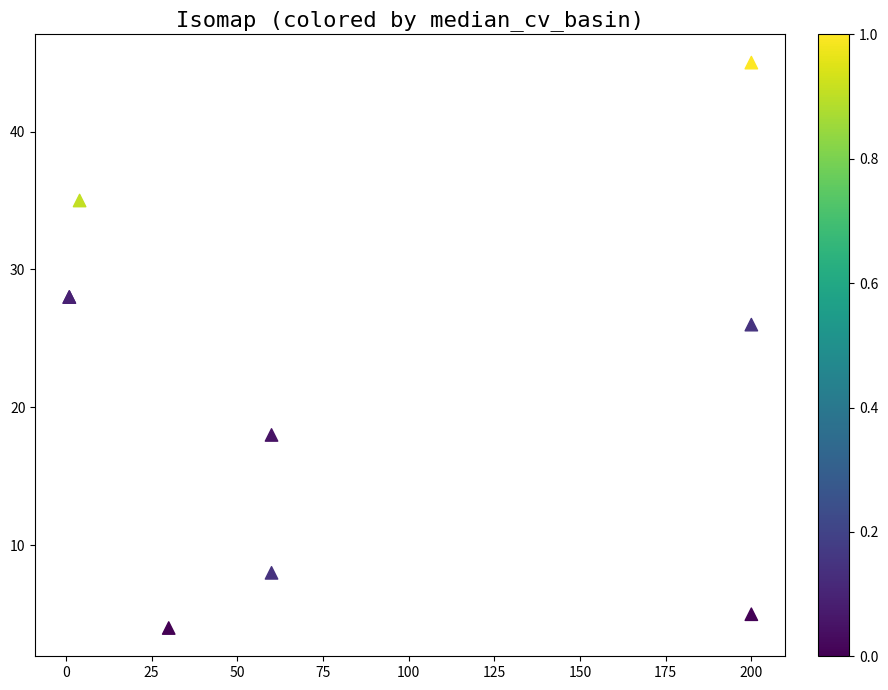

What Y value in the scatter plot is closest to 24?

26